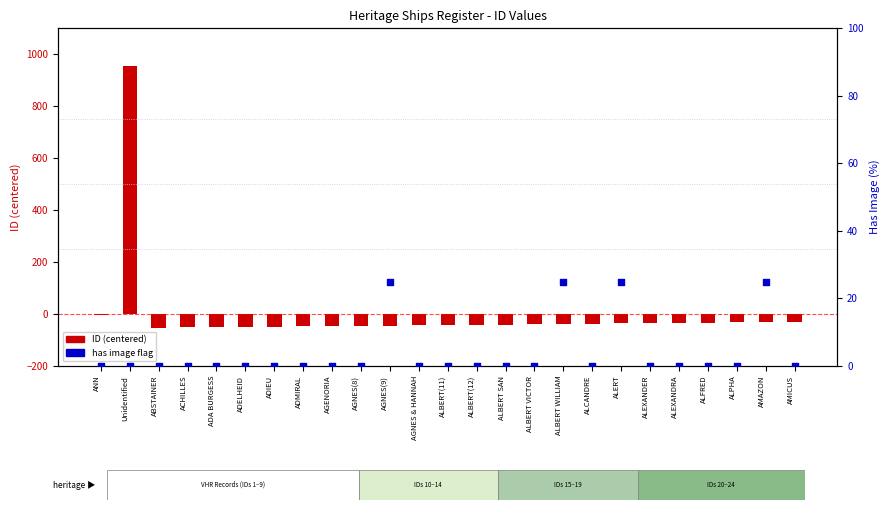

What is the total value across all series at AMICUS?

-29.6